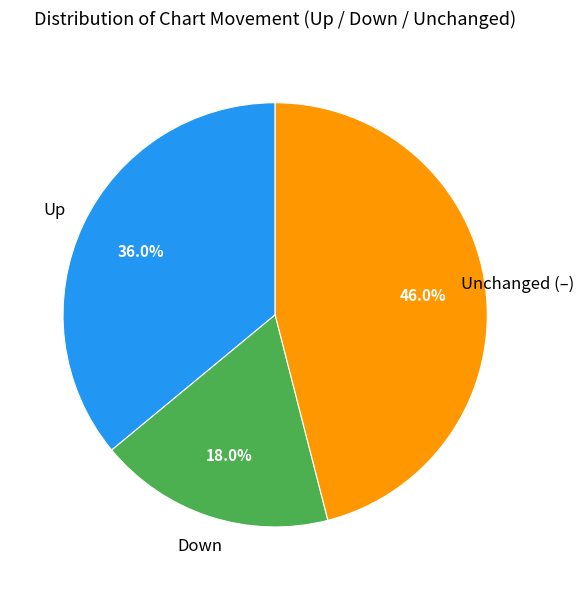

Is there a majority slice in this chart?

No